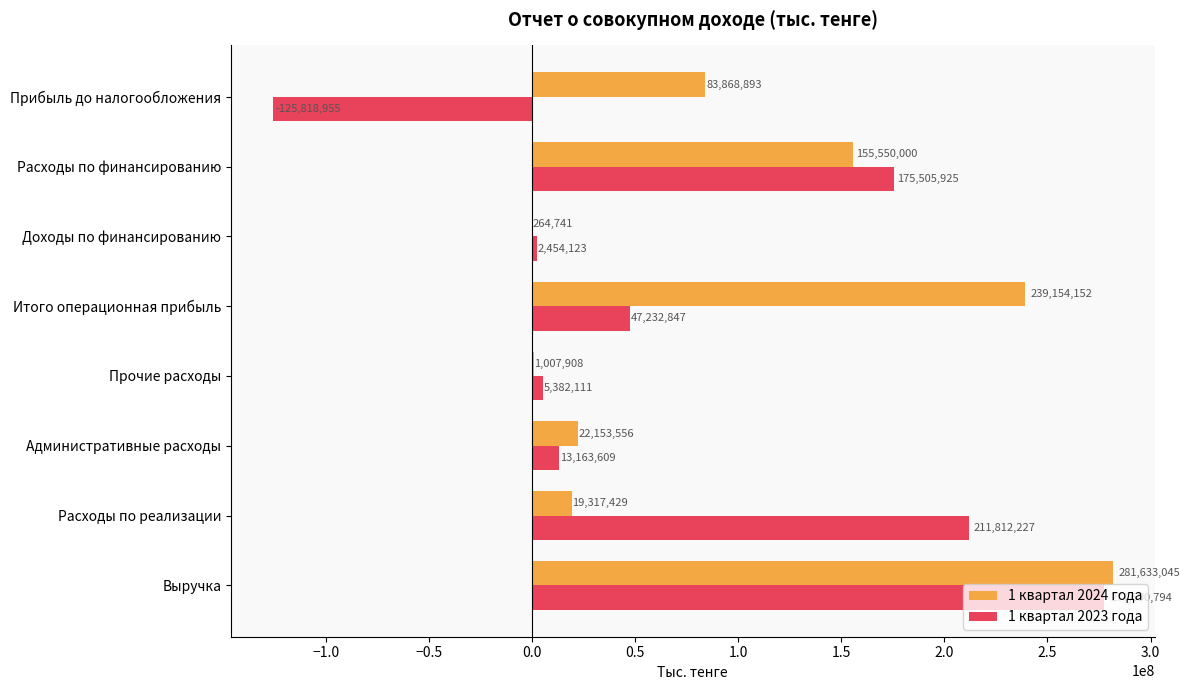

The value of 1 квартал 2024 года at Выручка is 281633045. True or false?

True